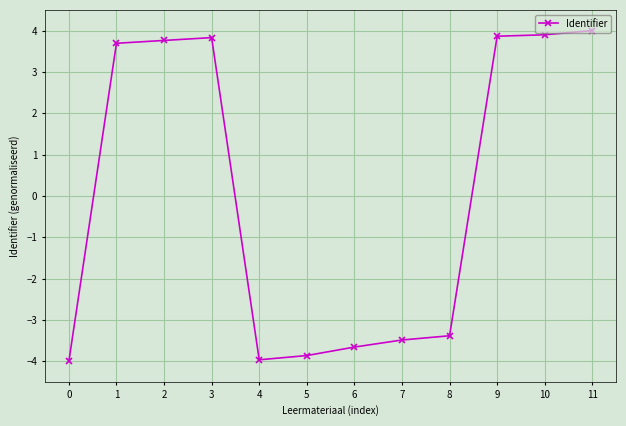

What is the difference between the maximum and minimum values?

8.0